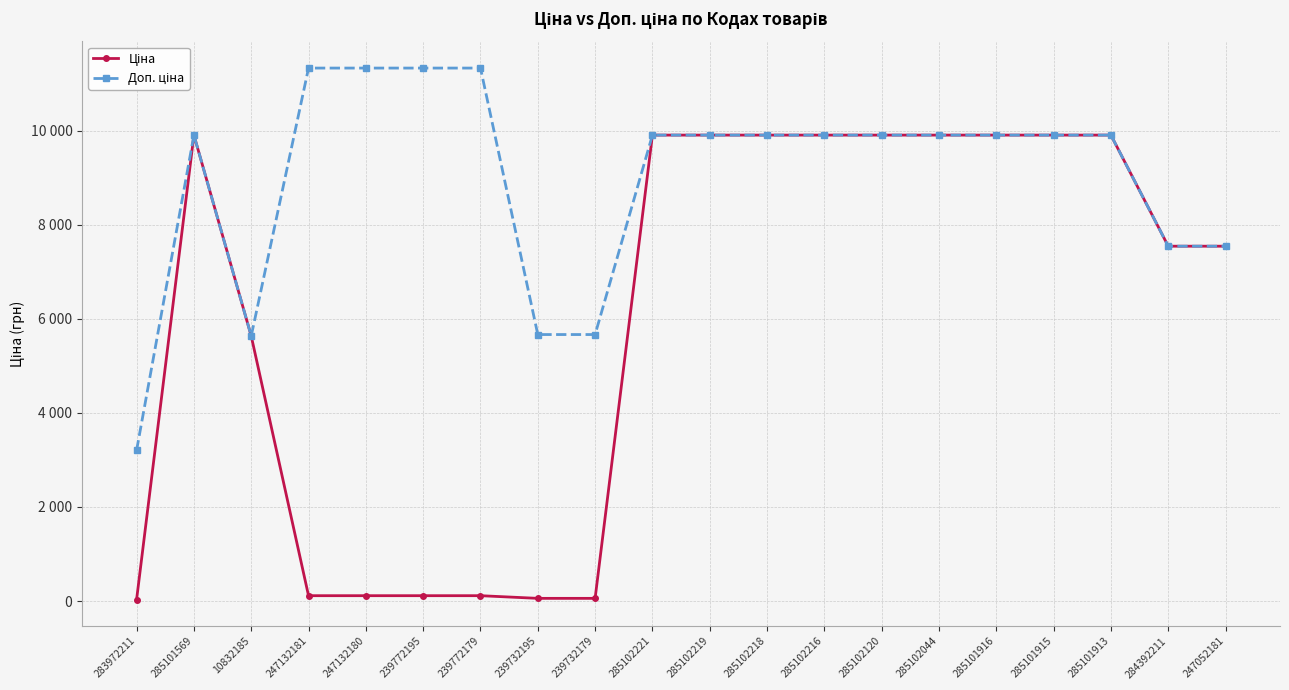

Does the chart have visible grid lines?

Yes